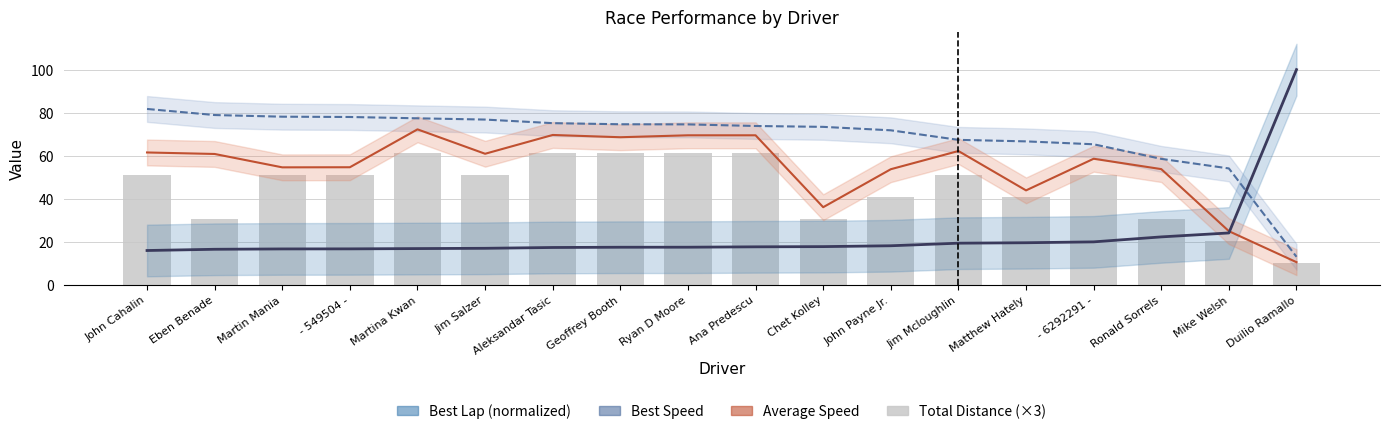

Rank the series at Duilio Ramallo from lowest to highest value.

Total Distance (×3), Average Speed, Best Speed, Best Lap (normalized)